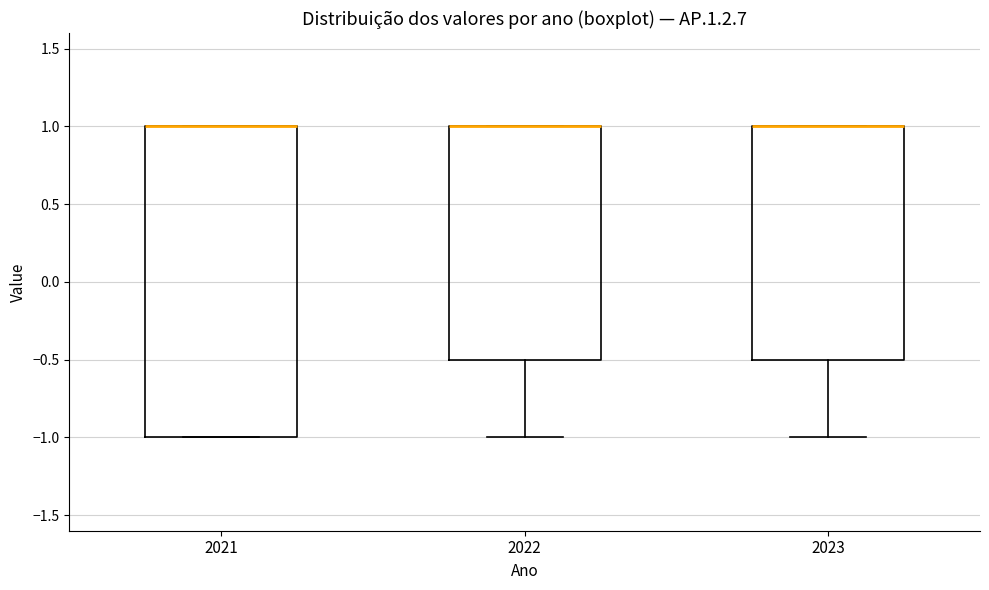

Comparing the boxes themselves (not the whiskers), which one is the tallest?

2021